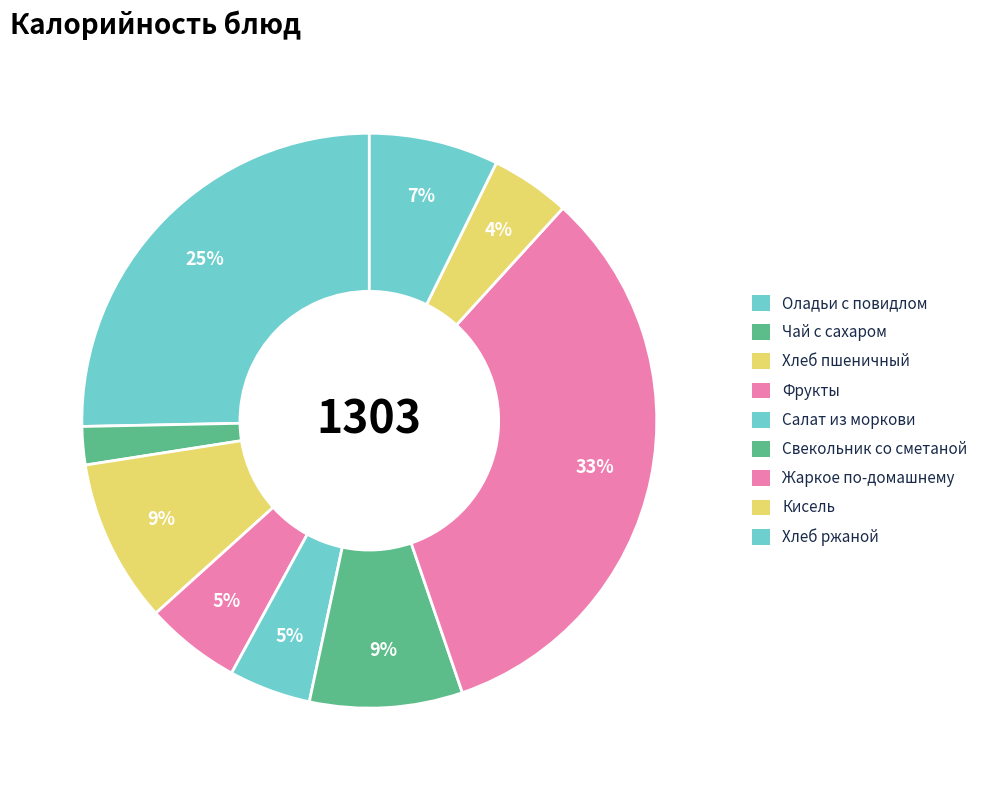

Between Хлеб пшеничный and Свекольник со сметаной, which is larger?

Хлеб пшеничный